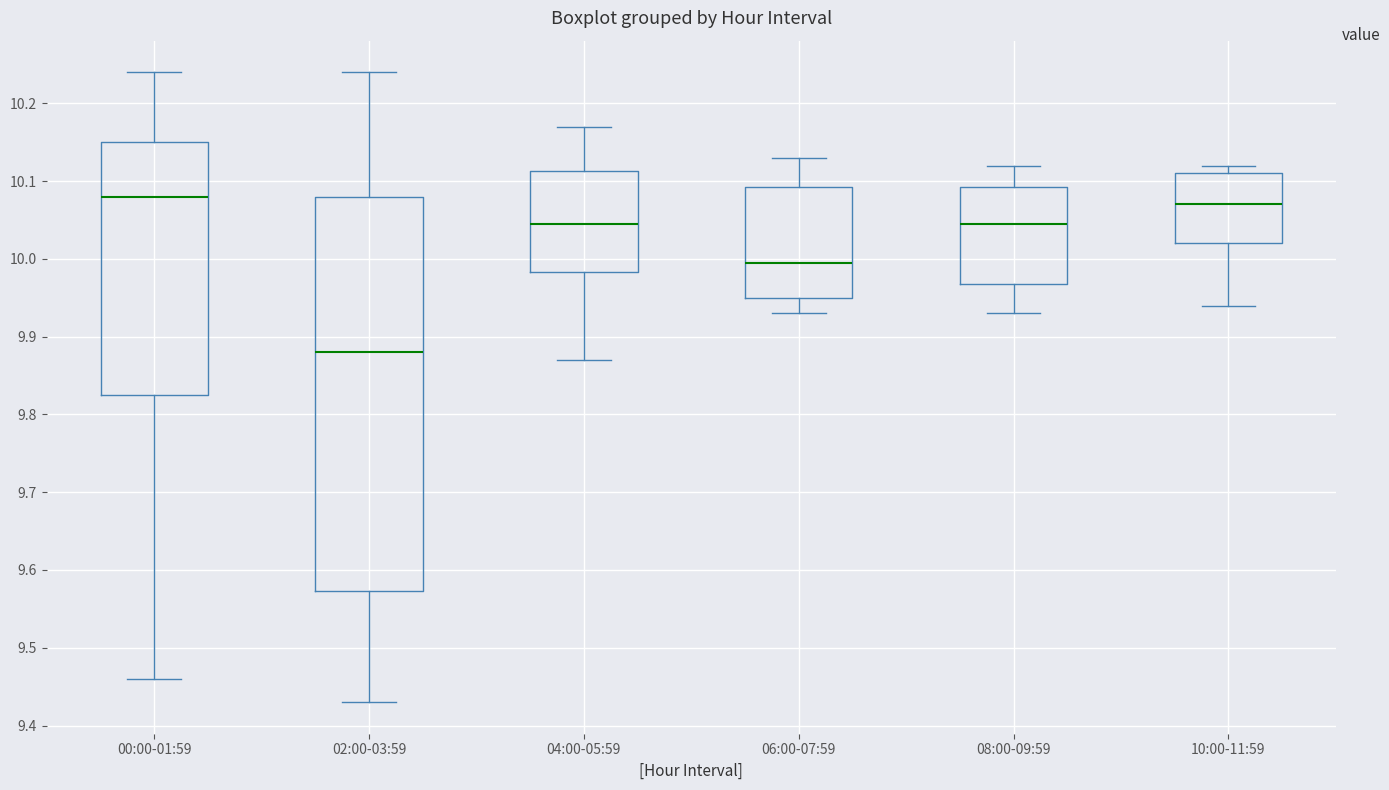

Comparing the boxes themselves (not the whiskers), which one is the tallest?

02:00-03:59